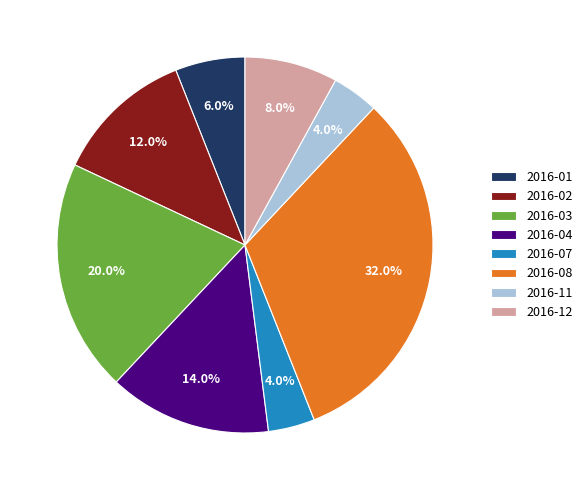

Is there a majority slice in this chart?

No